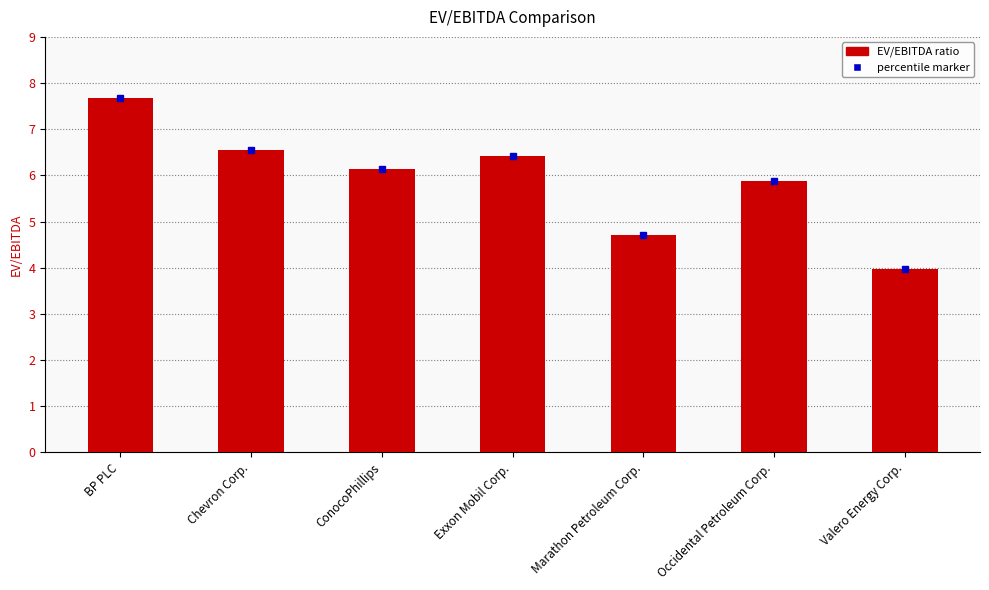

What value does the data have at BP PLC?

7.7